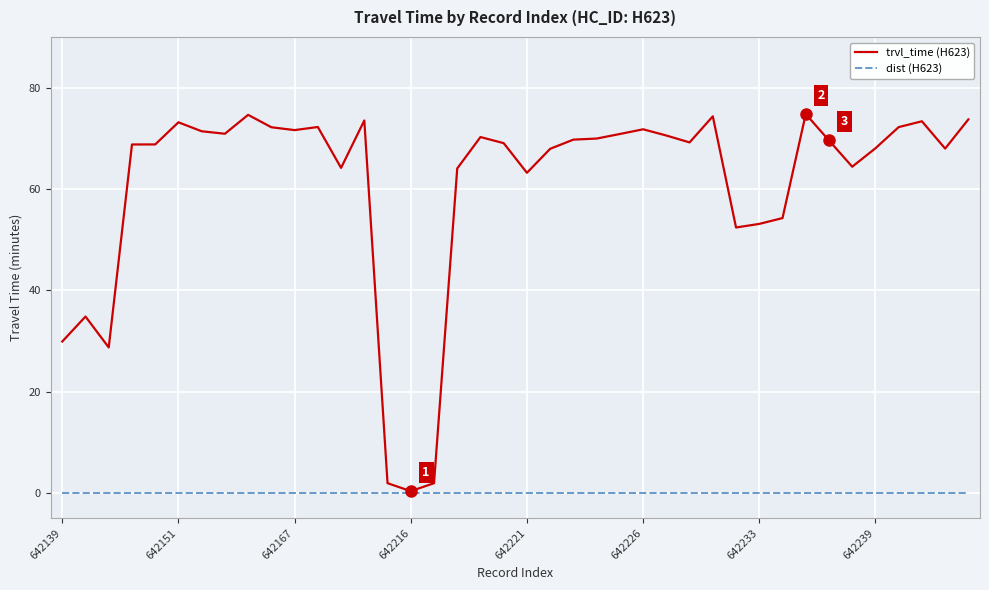

What are all the series names shown in the legend?

trvl_time (H623), dist (H623)